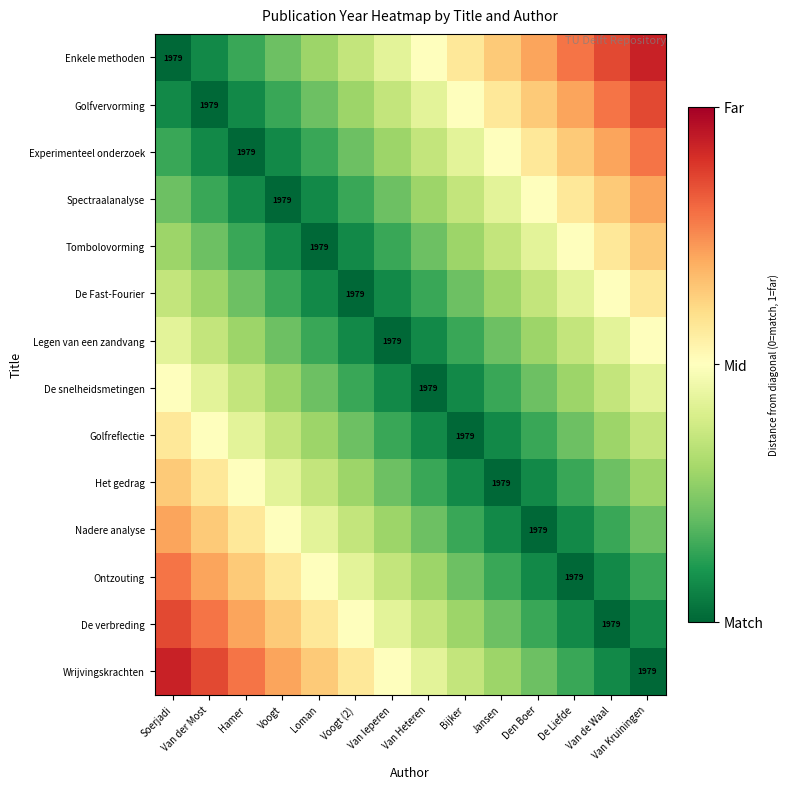

Is the value of De Fast-Fourier at Van Heteren greater than the value of Legen van een zandvang at Bijker?

No